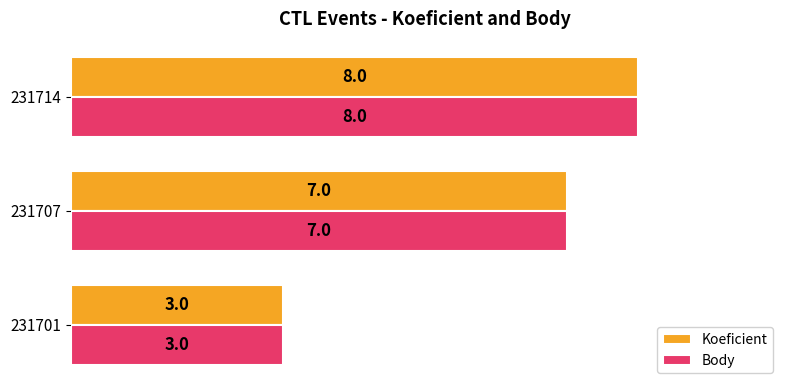

True or false: Body has a value of 8 at 231714.

True